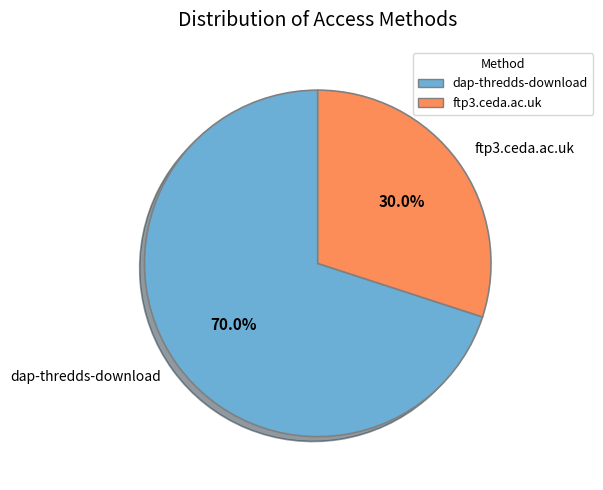

Is the sum of ftp3.ceda.ac.uk and dap-thredds-download greater than half?

Yes